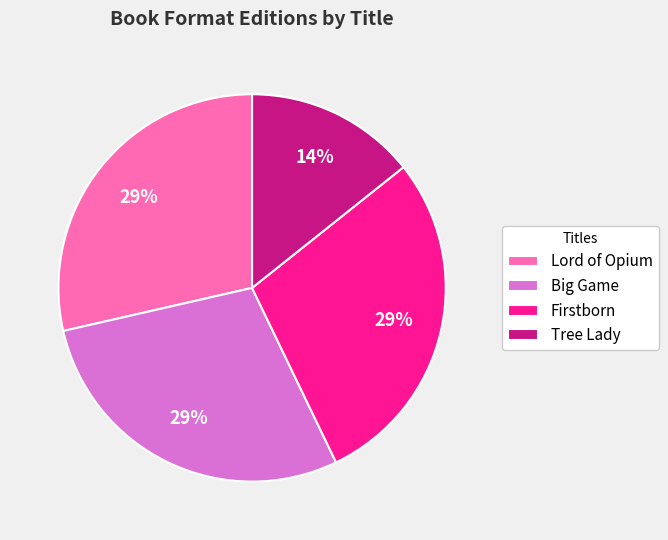

To the nearest percent, what percentage of the pie is Firstborn?

29%